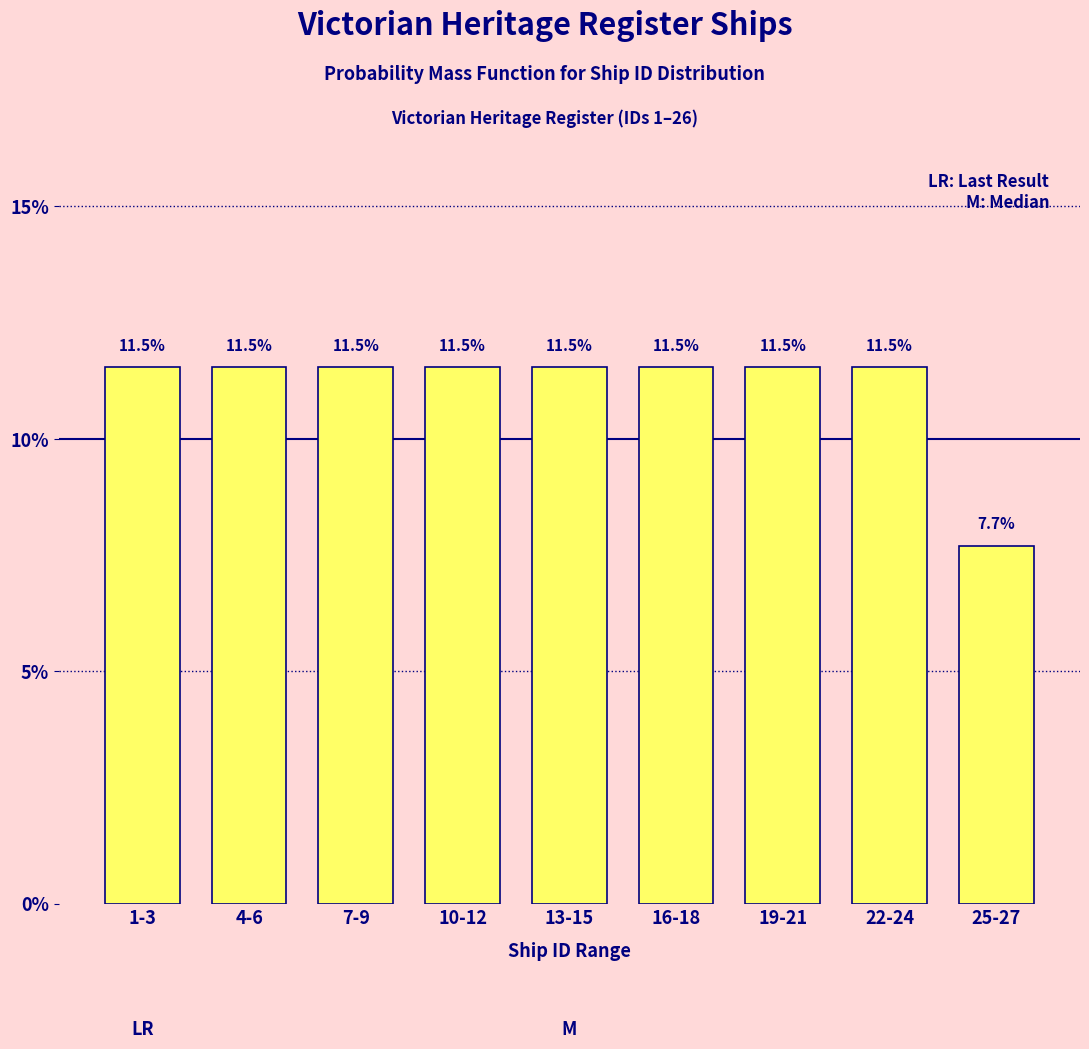

Reading left to right, what are all the values shown in this chart?

11.5	11.5	11.5	11.5	11.5	11.5	11.5	11.5	7.7